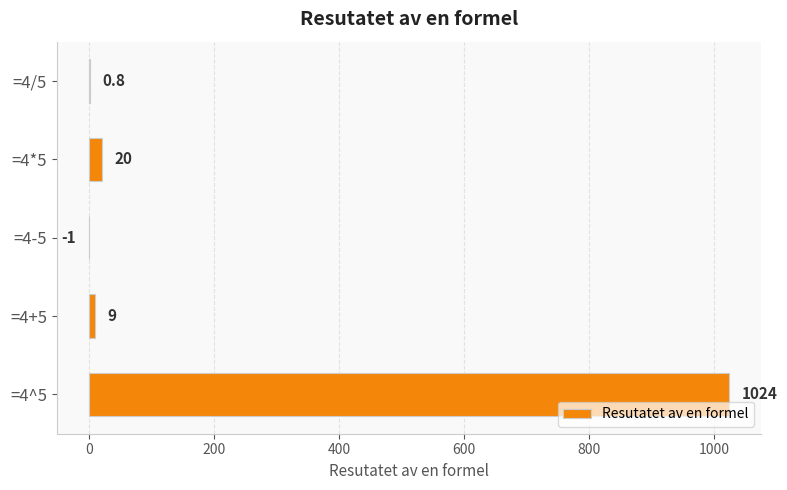

Which has a higher value, =4*5 or =4^5?

=4^5